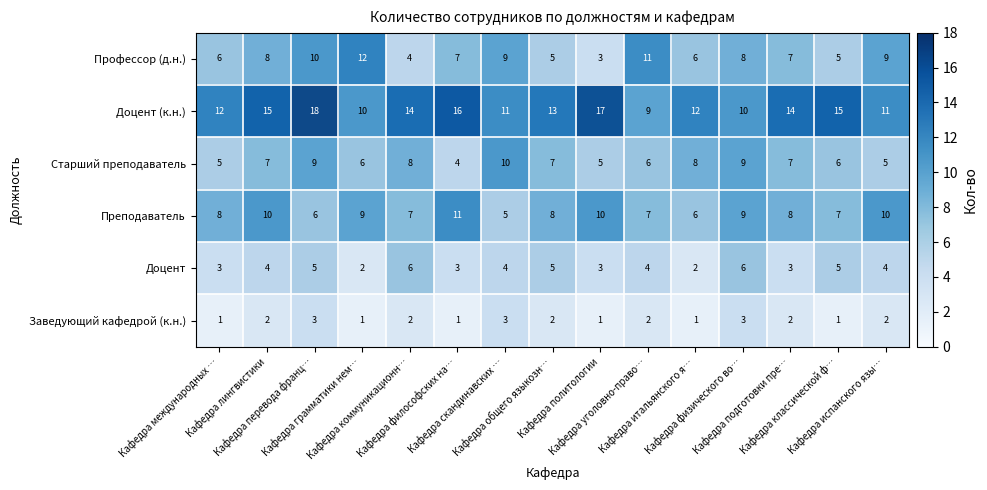

The row_0 series shows 2 at Кафедра итальянского я…. True or false?

False